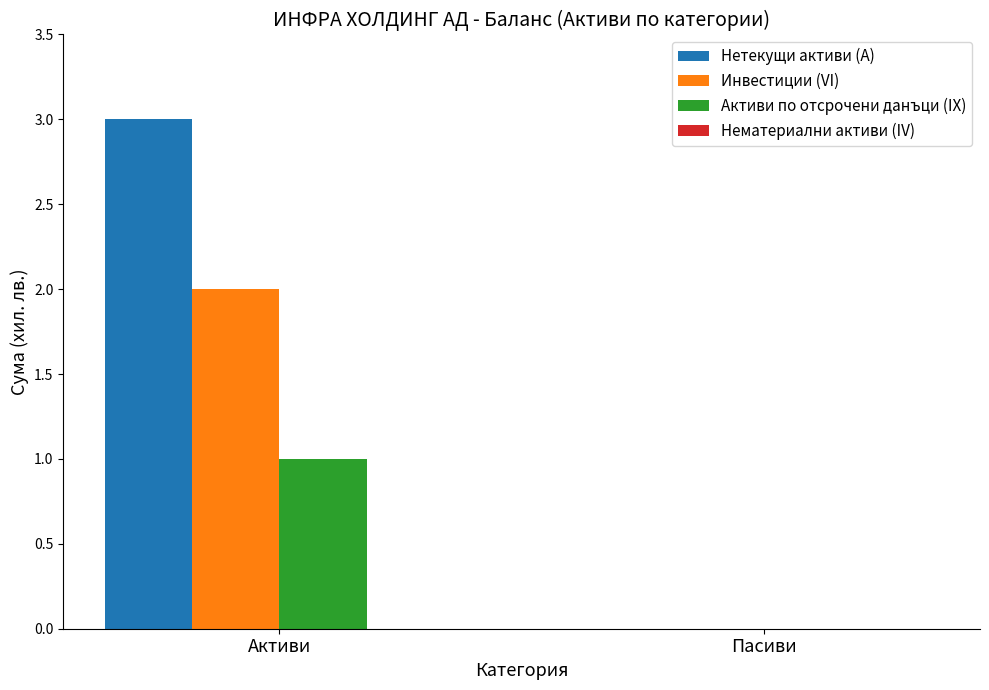

What value does the Нетекущи активи (А) series have at Активи?

3